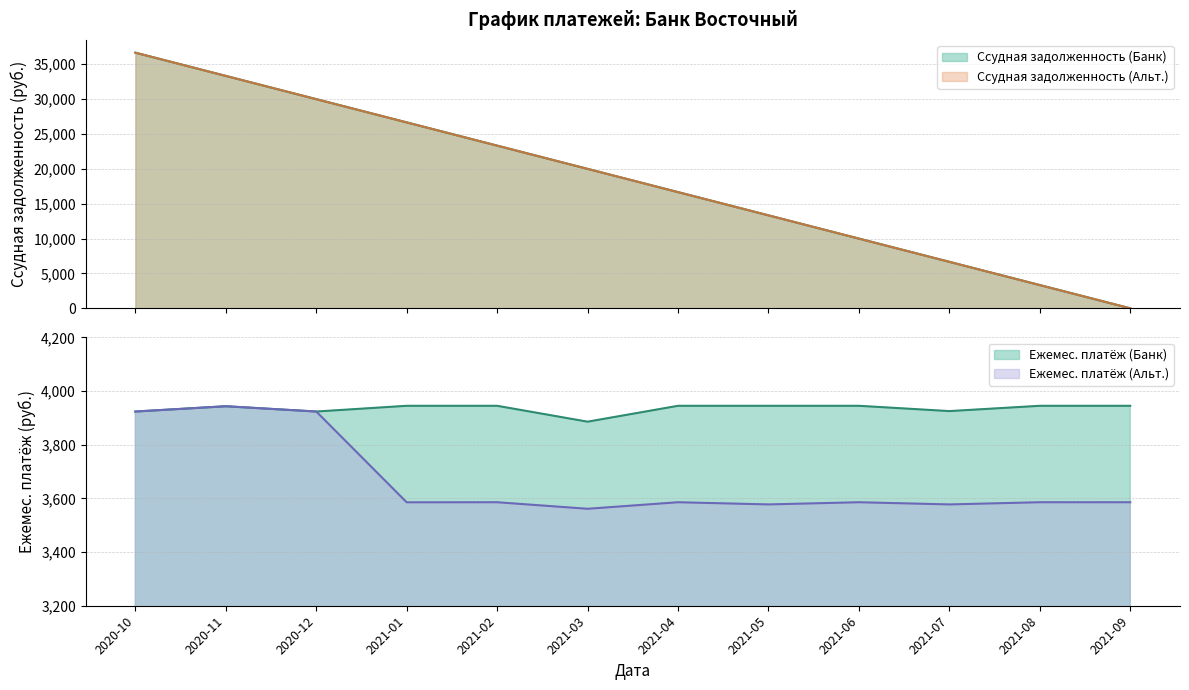

Between 2020-10 and 2021-05, which series saw the biggest shift?

Ссудная задолженность (Банк)